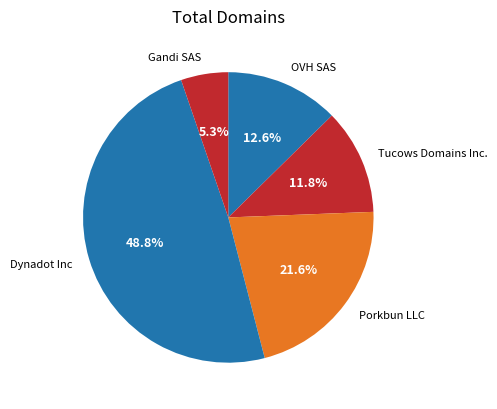

How many segments does this pie chart have?

5